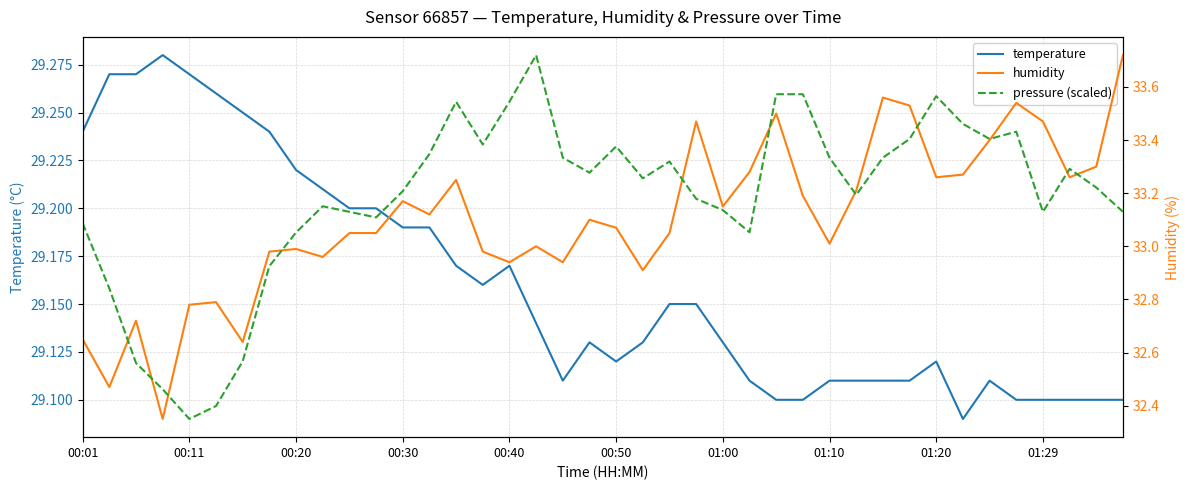

Reading left to right, what are all the values shown in this chart?

temperature: 29.2	29.3	29.3	29.3	29.3	29.3	29.2	29.2	29.2	29.2	29.2	29.2	29.2	29.2	29.2	29.2	29.2	29.1	29.1	29.1	29.1	29.1	29.1	29.1	29.1	29.1	29.1	29.1	29.1	29.1	29.1	29.1	29.1	29.1	29.1	29.1	29.1	29.1	29.1	29.1
humidity: 32.6	32.5	32.7	32.4	32.8	32.8	32.6	33.0	33.0	33.0	33.0	33.0	33.2	33.1	33.2	33.0	32.9	33.0	32.9	33.1	33.1	32.9	33.0	33.5	33.1	33.3	33.5	33.2	33.0	33.2	33.6	33.5	33.3	33.3	33.4	33.5	33.5	33.3	33.3	33.7
pressure (scaled): 33.1	32.8	32.6	32.5	32.4	32.4	32.6	32.9	33.1	33.2	33.1	33.1	33.2	33.3	33.5	33.4	33.5	33.7	33.3	33.3	33.4	33.3	33.3	33.2	33.1	33.1	33.6	33.6	33.3	33.2	33.3	33.4	33.6	33.5	33.4	33.4	33.1	33.3	33.2	33.1